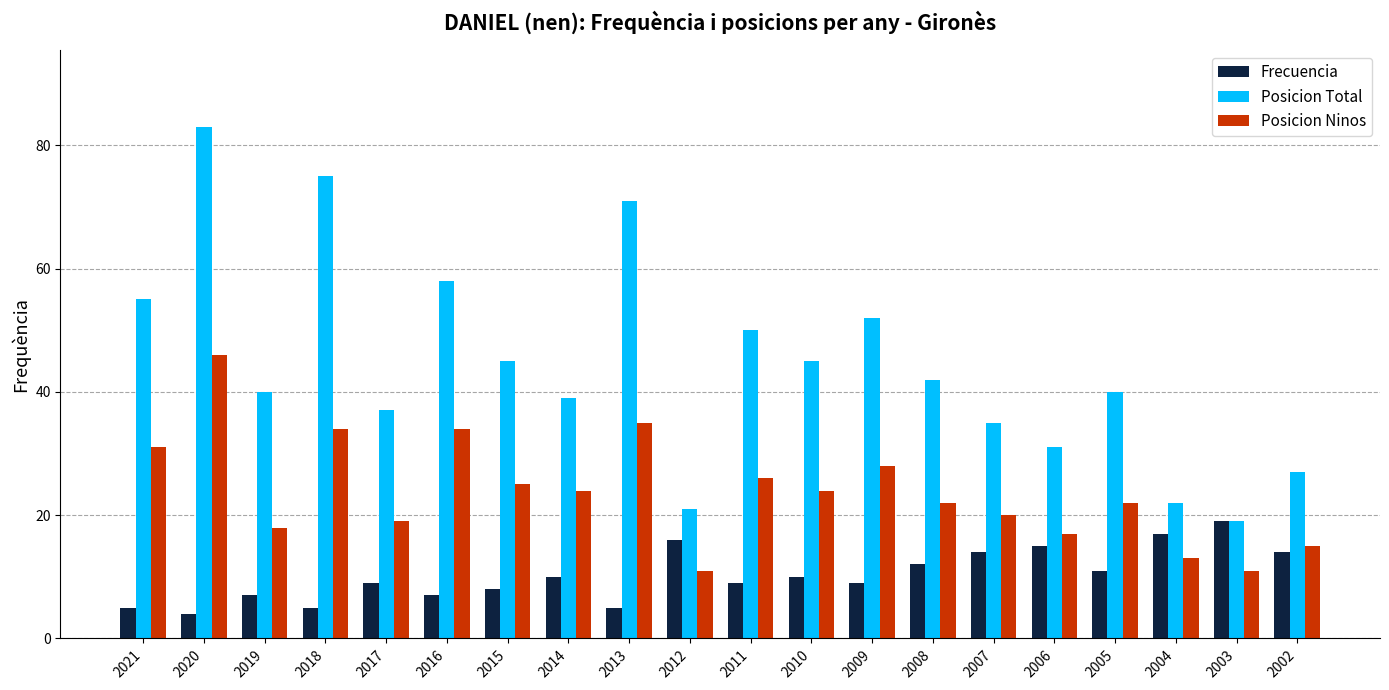

Is the value of Posicion Ninos at 2014 greater than the value of Frecuencia at 2014?

Yes